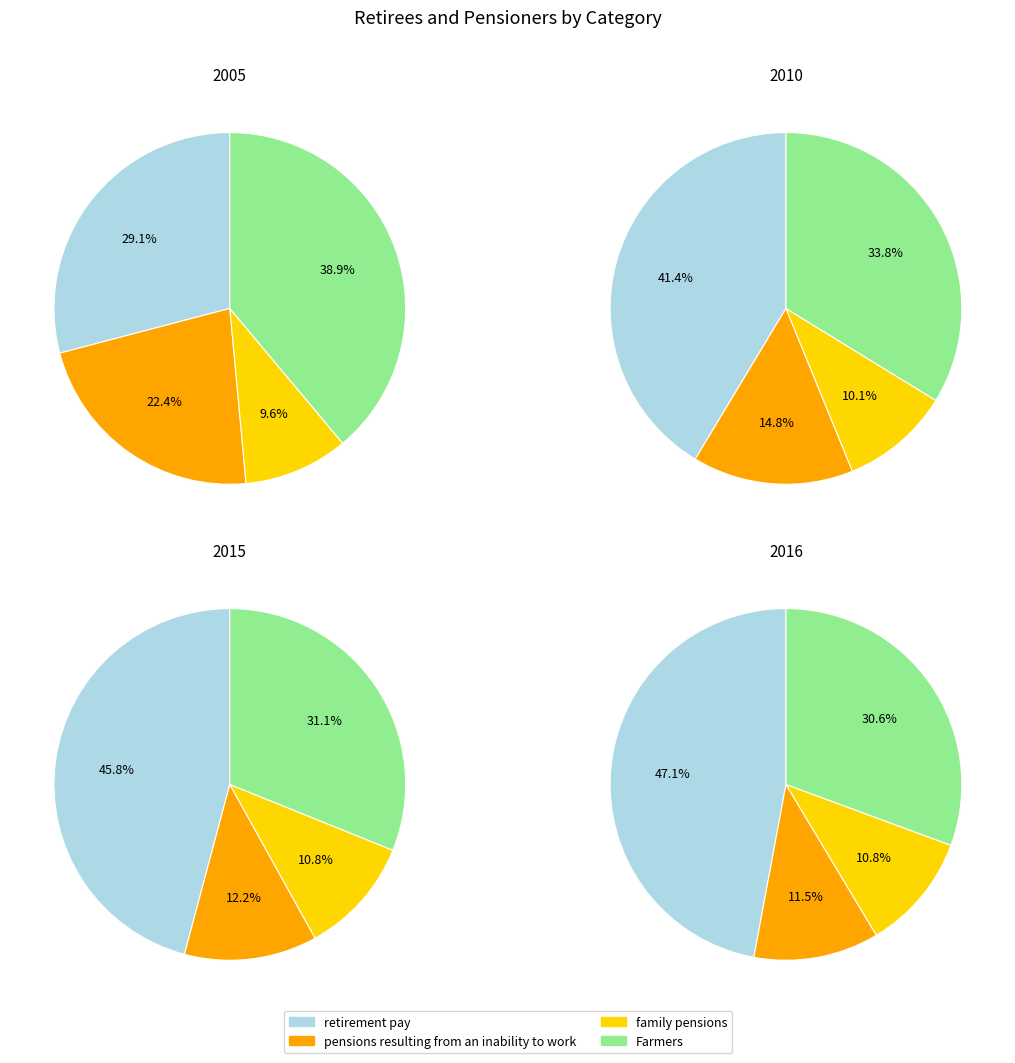

Does 2 account for over 50% of the chart?

No